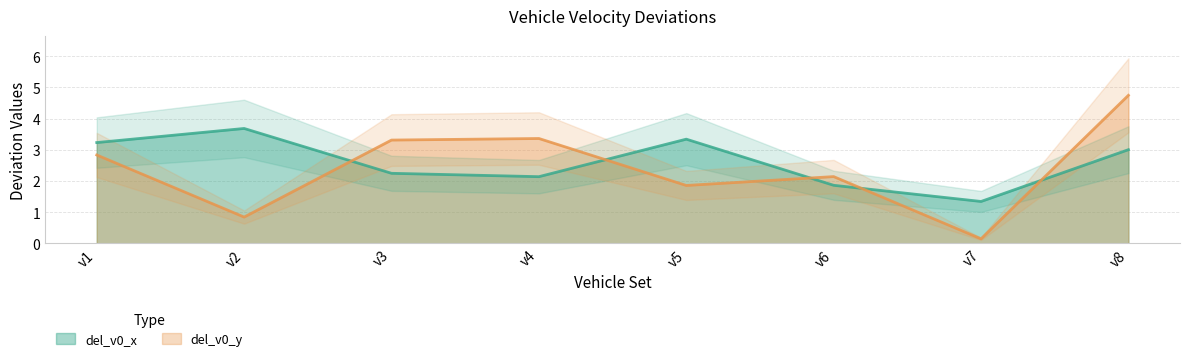

What value does the del_v0_x series have at v2?

3.7